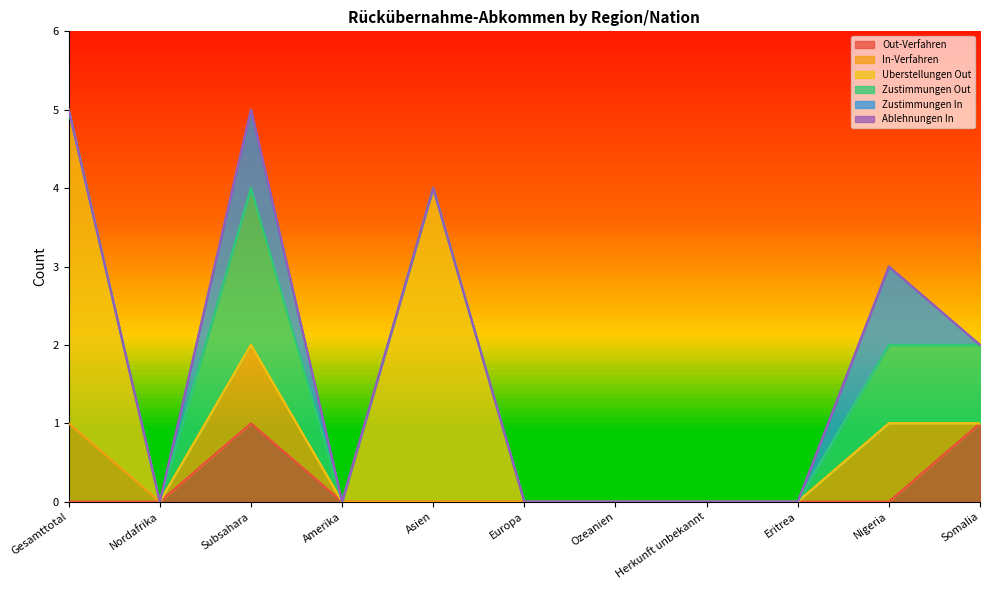

What is the difference between the maximum and minimum values in the Zustimmungen In series?

1